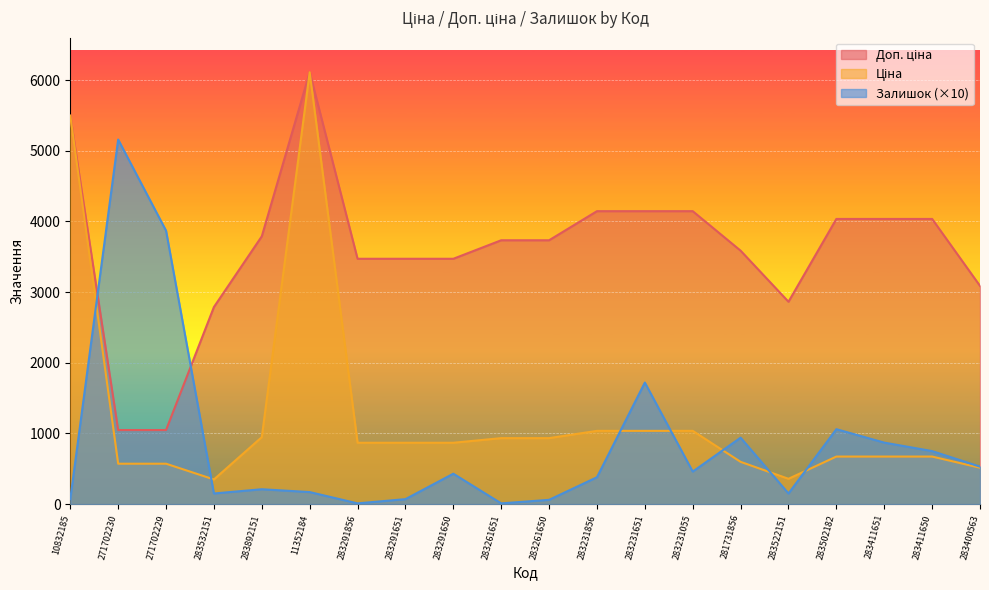

What is the difference between the highest and lowest values at 271702230?

4588.4